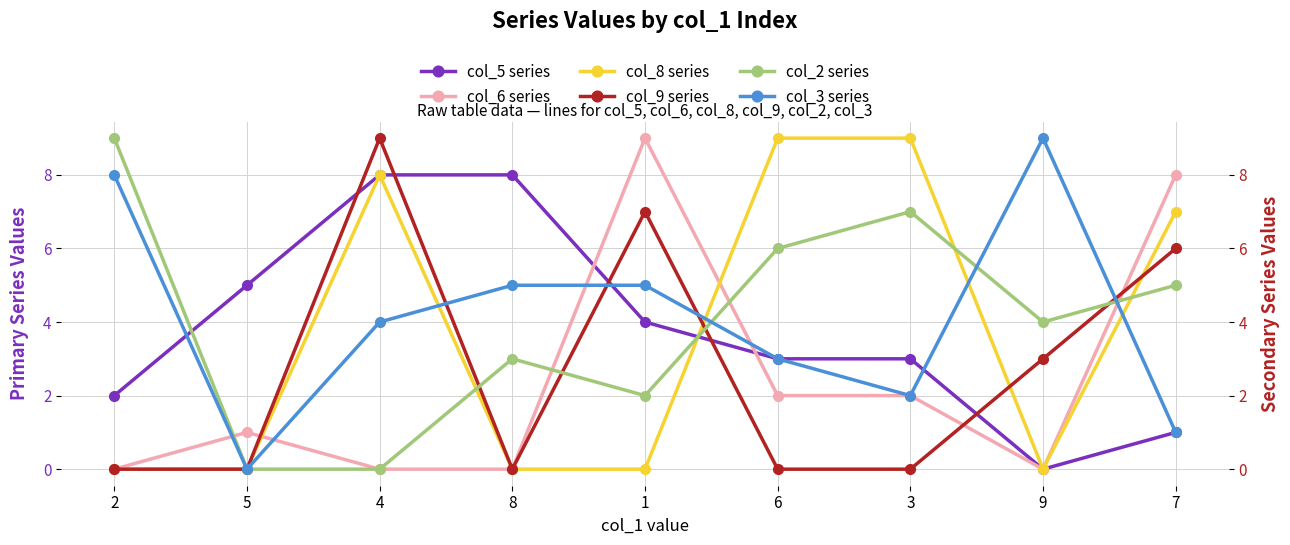

What is the difference between the col_6 series values at 6 and 4?

2